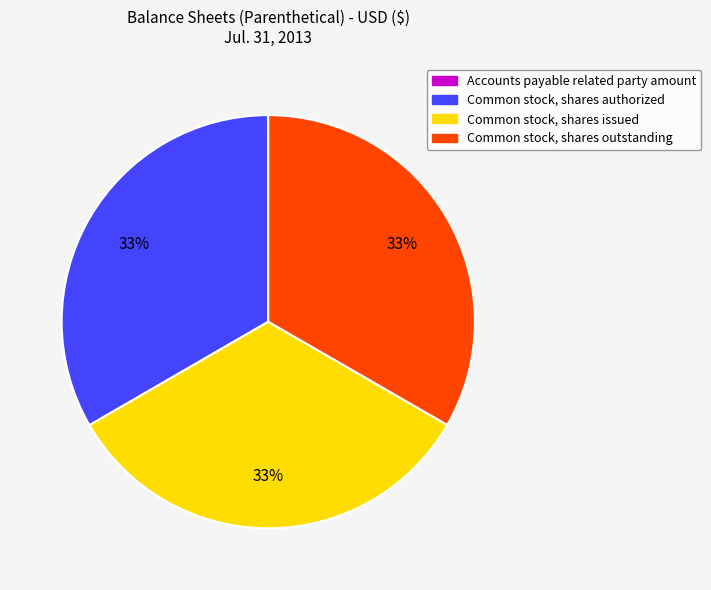

True or false: Common stock, shares authorized accounts for 33% of the total.

True